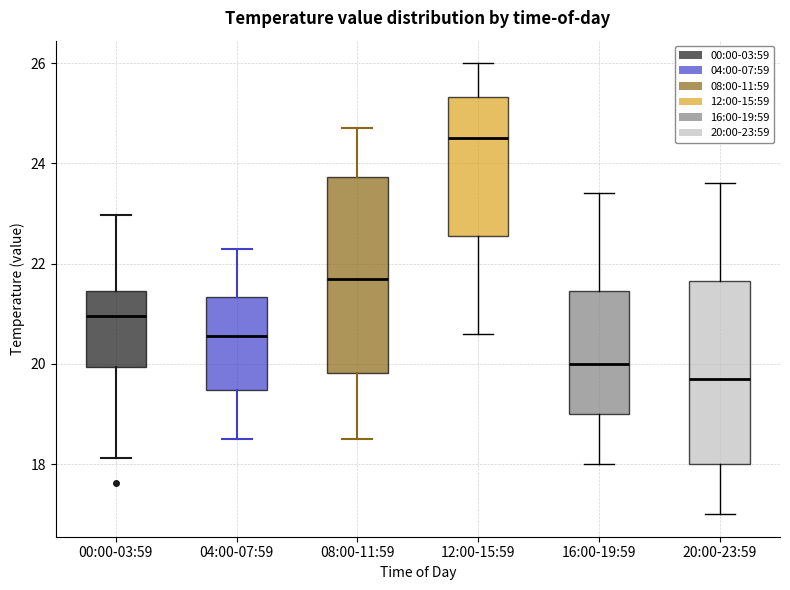

Which box is the tallest, from its lower edge to its upper edge?

08:00-11:59